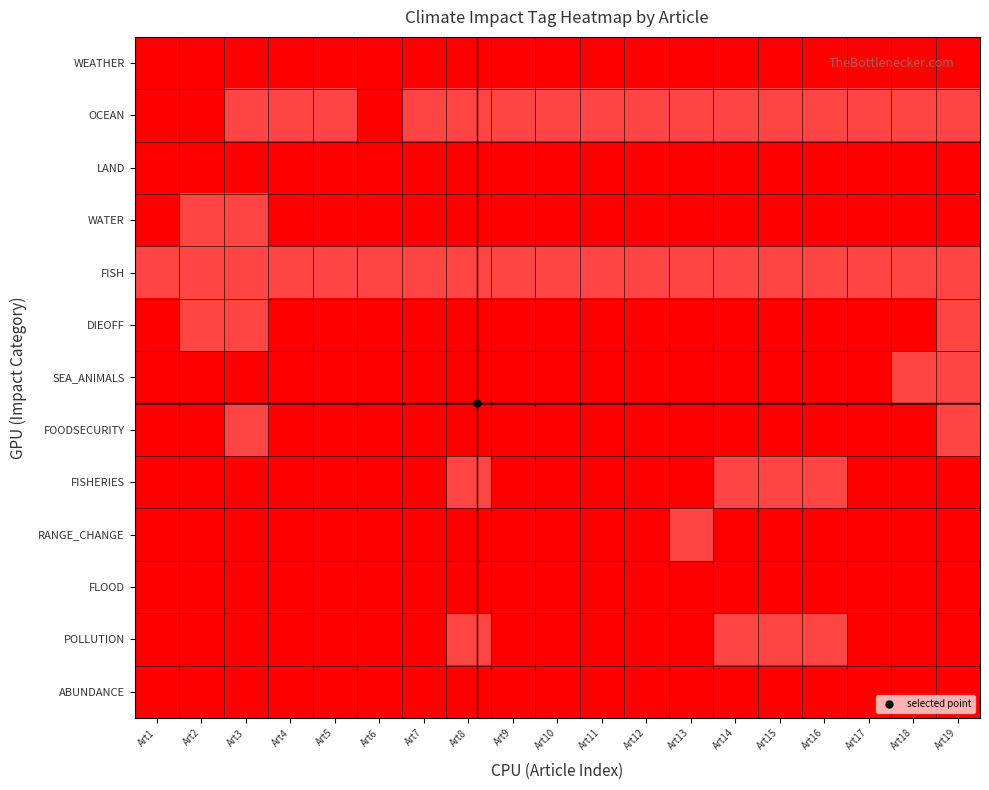

Count the number of data series in this chart.

13